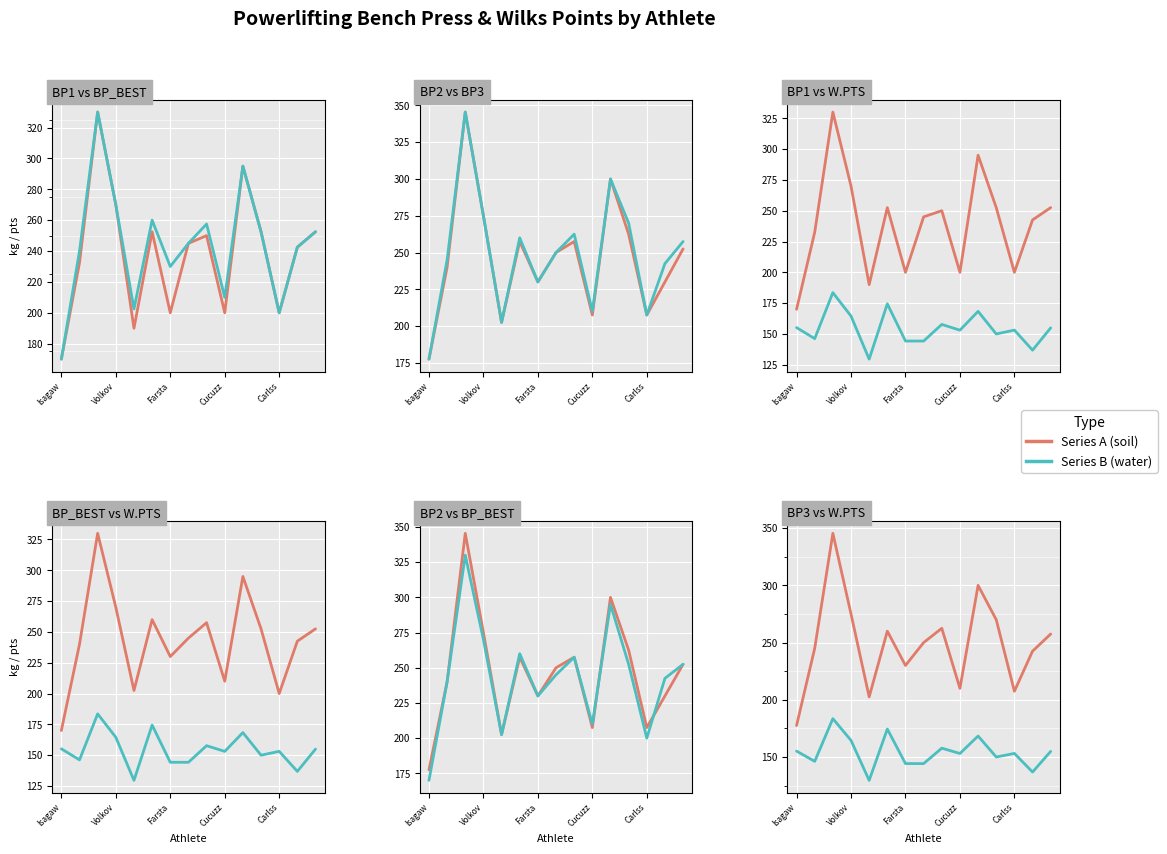

Reading left to right, what are all the values shown in this chart?

BP1_kg: 170.0	232.5	330.0	270.0	190.0	252.5	200.0	245.0	250.0	200.0	295.0	252.5	200.0	242.5	252.5
BP_BEST_KG: 170.0	240.0	330.0	270.0	202.5	260.0	230.0	245.0	257.5	210.0	295.0	252.5	200.0	242.5	252.5
BP2_kg: 177.5	240.0	345.5	275.0	202.5	257.5	230.0	250.0	257.5	207.5	300.0	262.5	207.5	230.0	252.5
BP3_kg: 177.5	245.0	345.5	275.0	202.5	260.0	230.0	250.0	262.5	210.0	300.0	270.0	207.5	242.5	257.5
W.PTS: 155.2	146.2	183.5	164.5	129.6	174.4	144.3	144.2	157.7	153.1	168.3	150.0	153.1	136.8	154.9